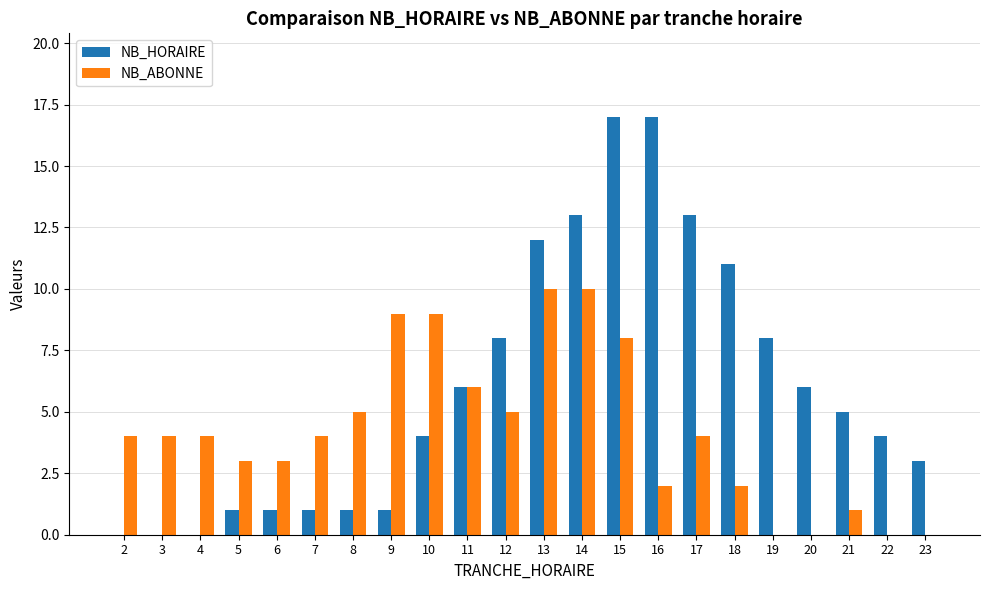

Reading left to right, list all the values displayed in this chart.

NB_HORAIRE: 0	0	0	1	1	1	1	1	4	6	8	12	13	17	17	13	11	8	6	5	4	3
NB_ABONNE: 4	4	4	3	3	4	5	9	9	6	5	10	10	8	2	4	2	0	0	1	0	0